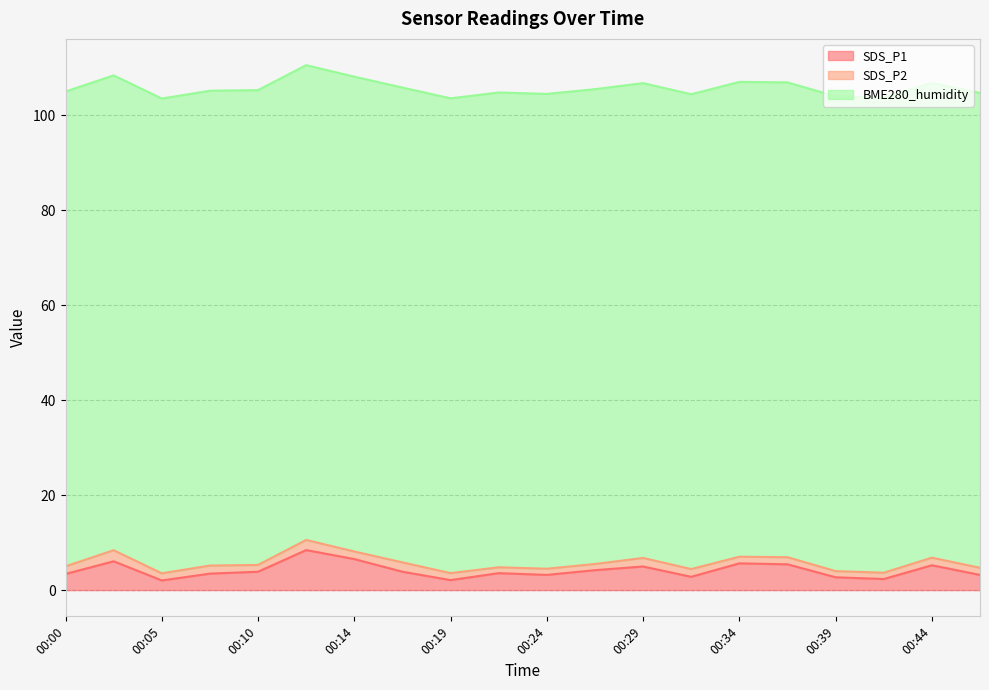

True or false: BME280_humidity has a value of 100.0 at 00:02.

True